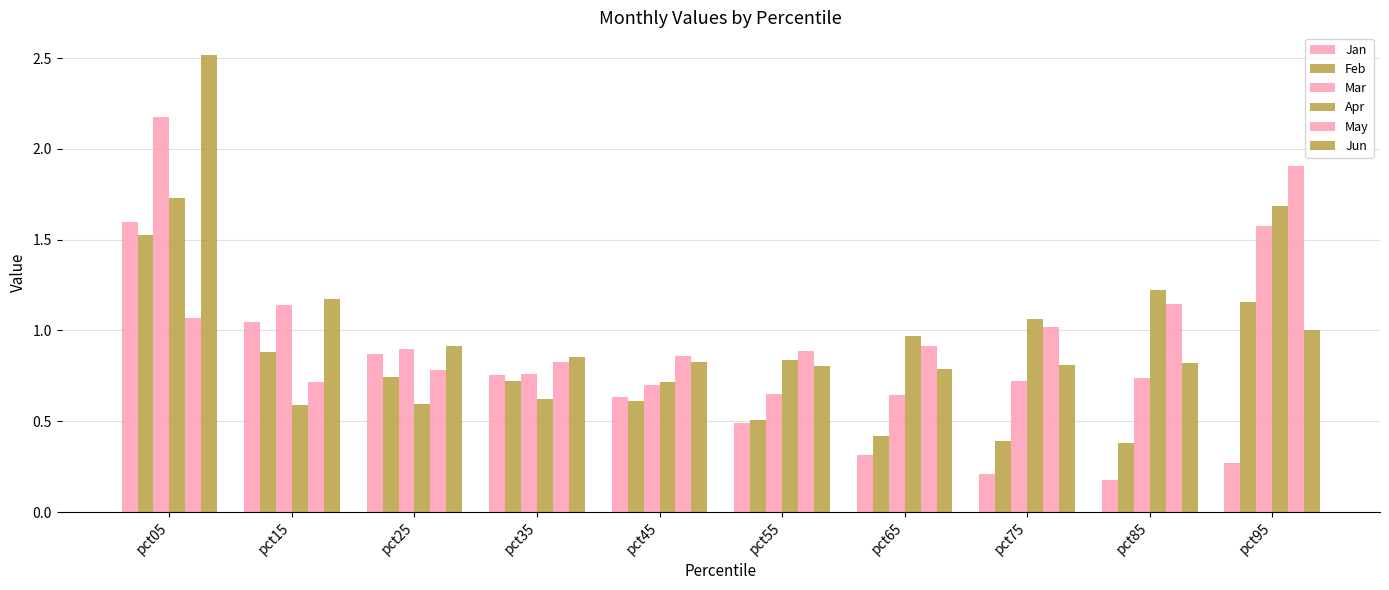

Rank the series at pct65 from highest to lowest value.

Apr, May, Jun, Mar, Feb, Jan